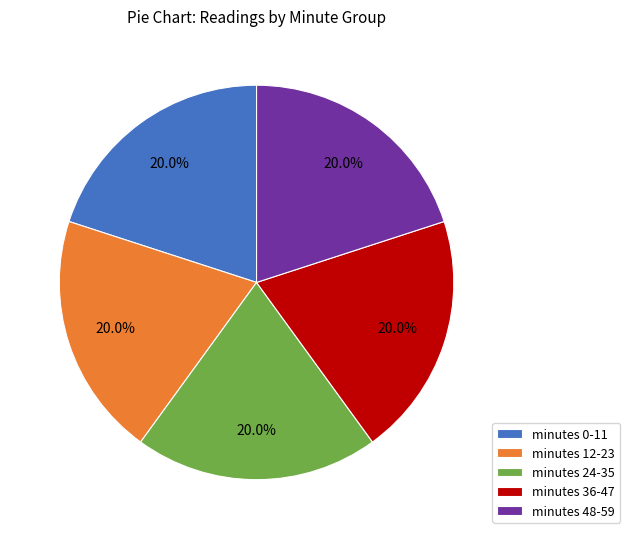

What is the ratio of the value at minutes 24-35 to the value at minutes 0-11?

1.0